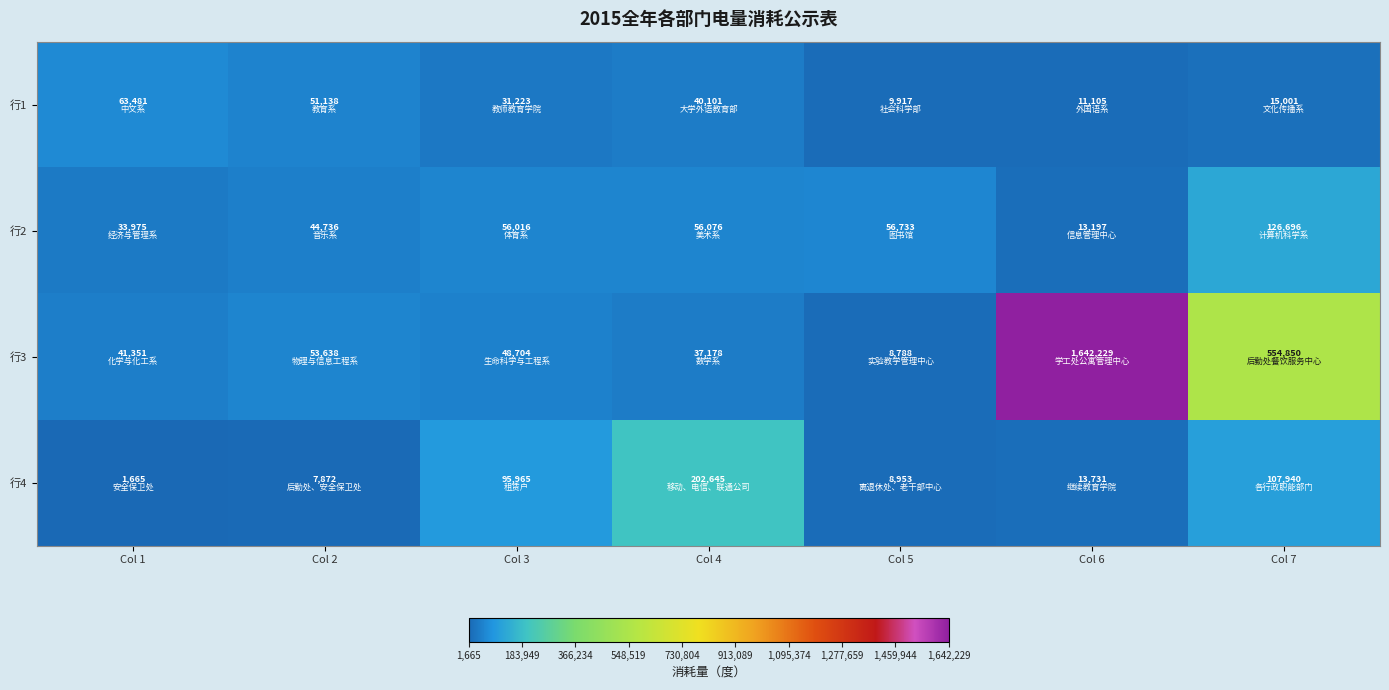

Rank the series by their maximum value, from highest to lowest.

行3, 行4, 行2, 行1